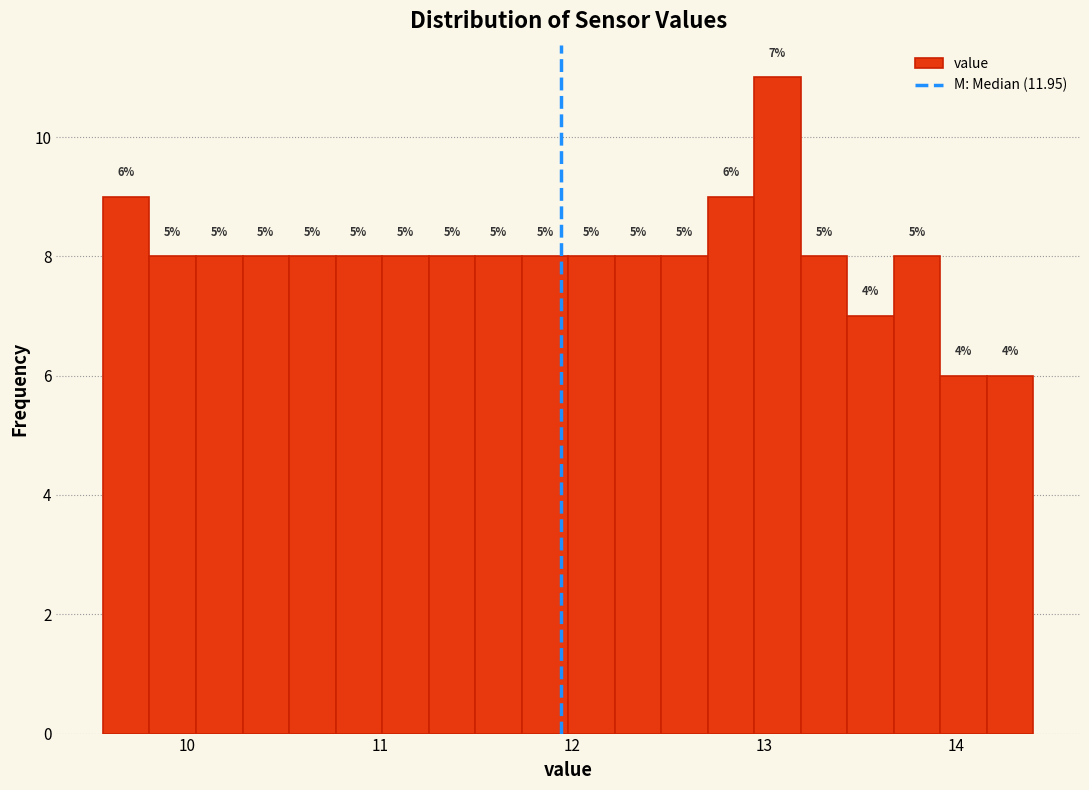

Read against the x-axis, roughly where is the centre of the tallest bar?

13.1